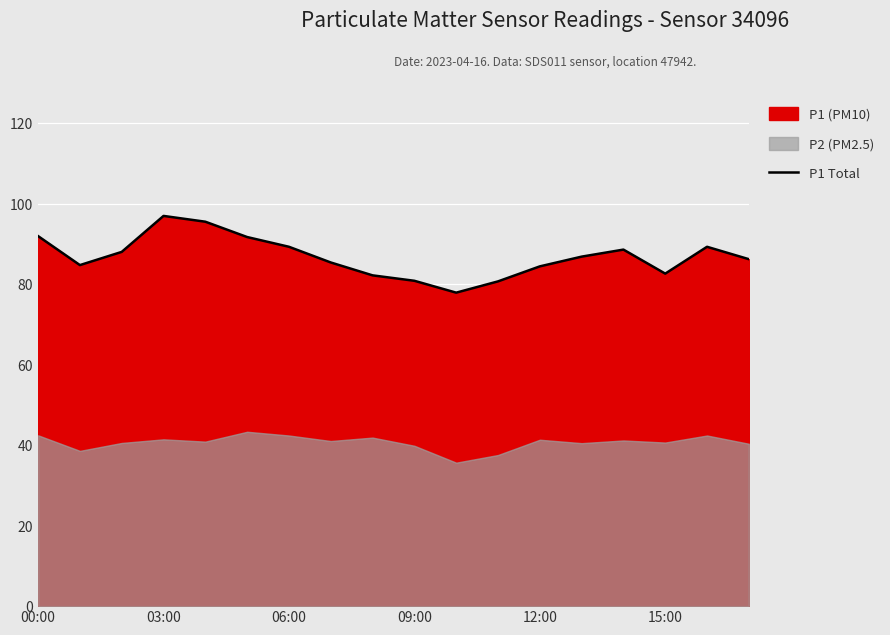

What position from the right is 14?

4